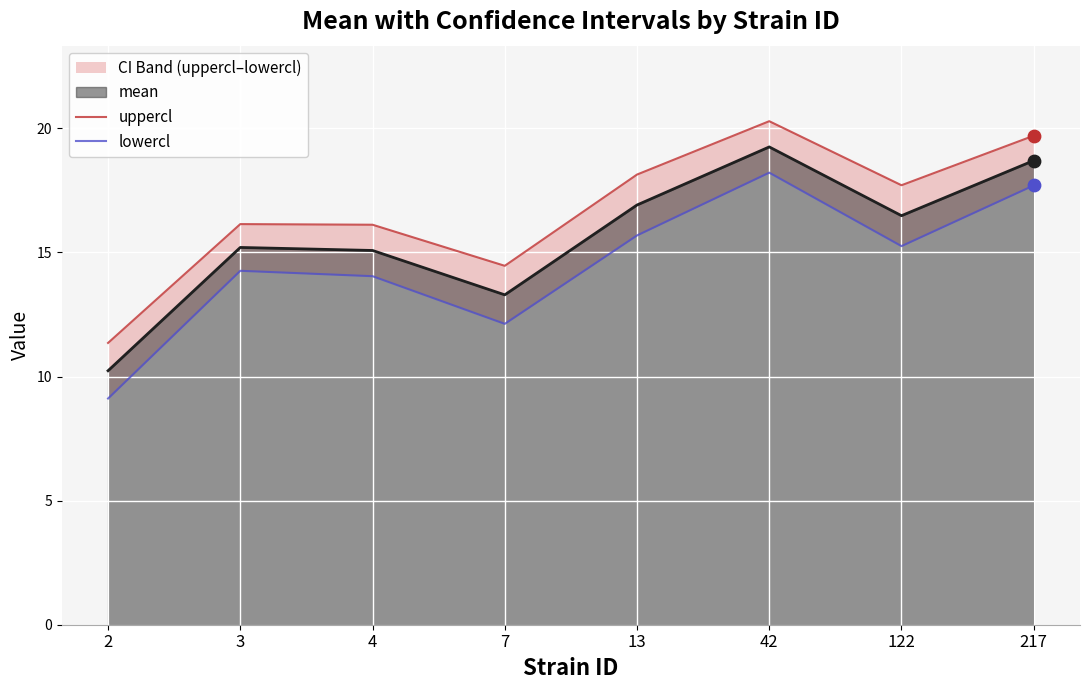

At how many categories does at least one series exceed 11?

8